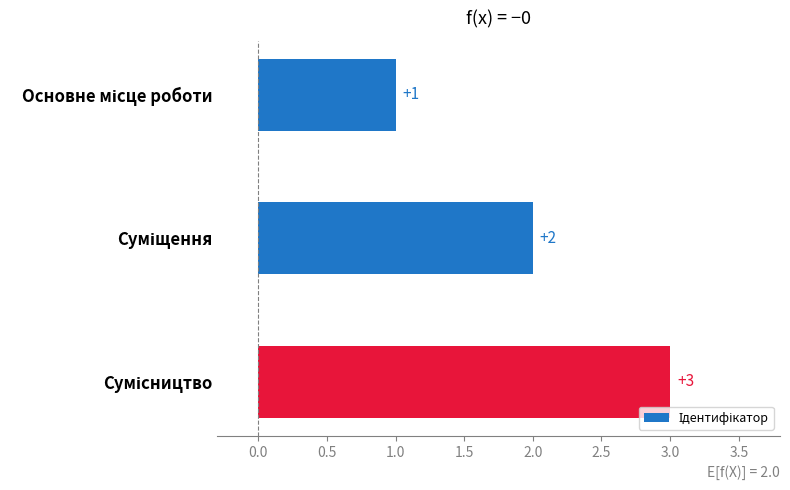

What is the smallest value displayed?

1